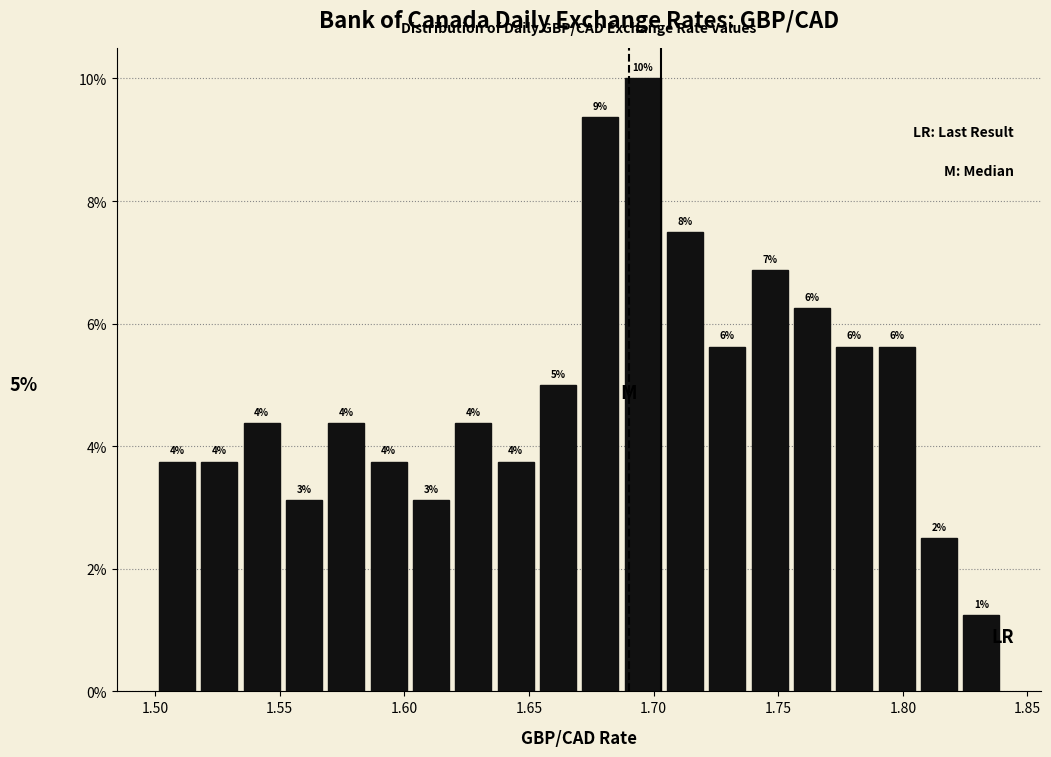

Around what value on the x-axis is the tallest bar? Give the approximate position of its centre, as read against the axis.

1.695